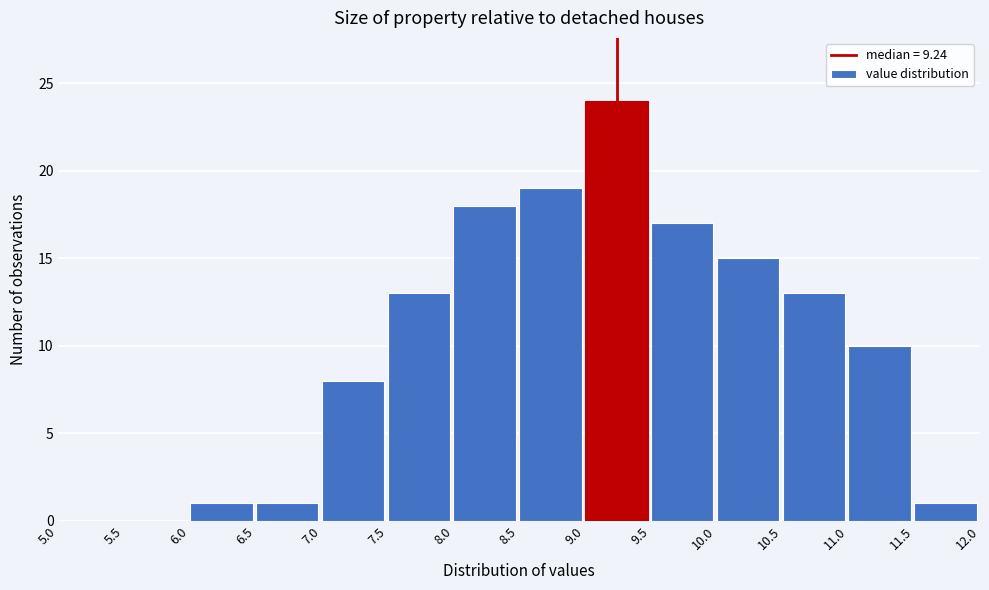

How tall is the bar that spans 7.5 to 8.0 on the x-axis? The values are not printed on the chart, so give them approximately, as read against the axis.

13